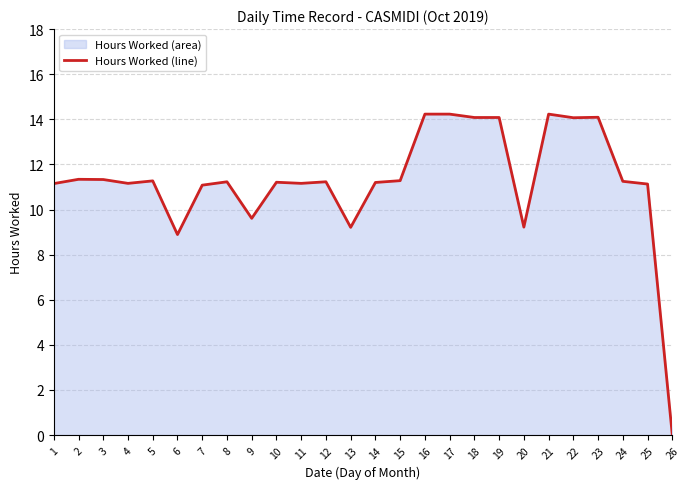

Is it true that the value at 1 is 11.2?

True